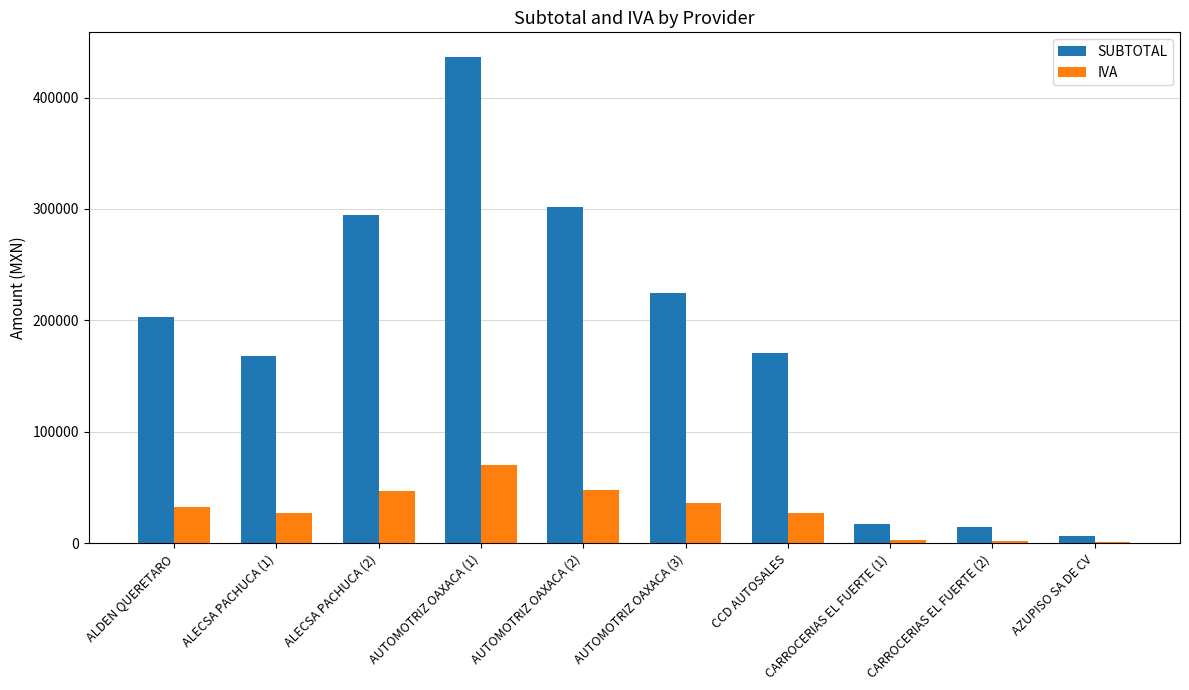

What is the difference between the SUBTOTAL values at AUTOMOTRIZ OAXACA (2) and CARROCERIAS EL FUERTE (1)?

284376.2